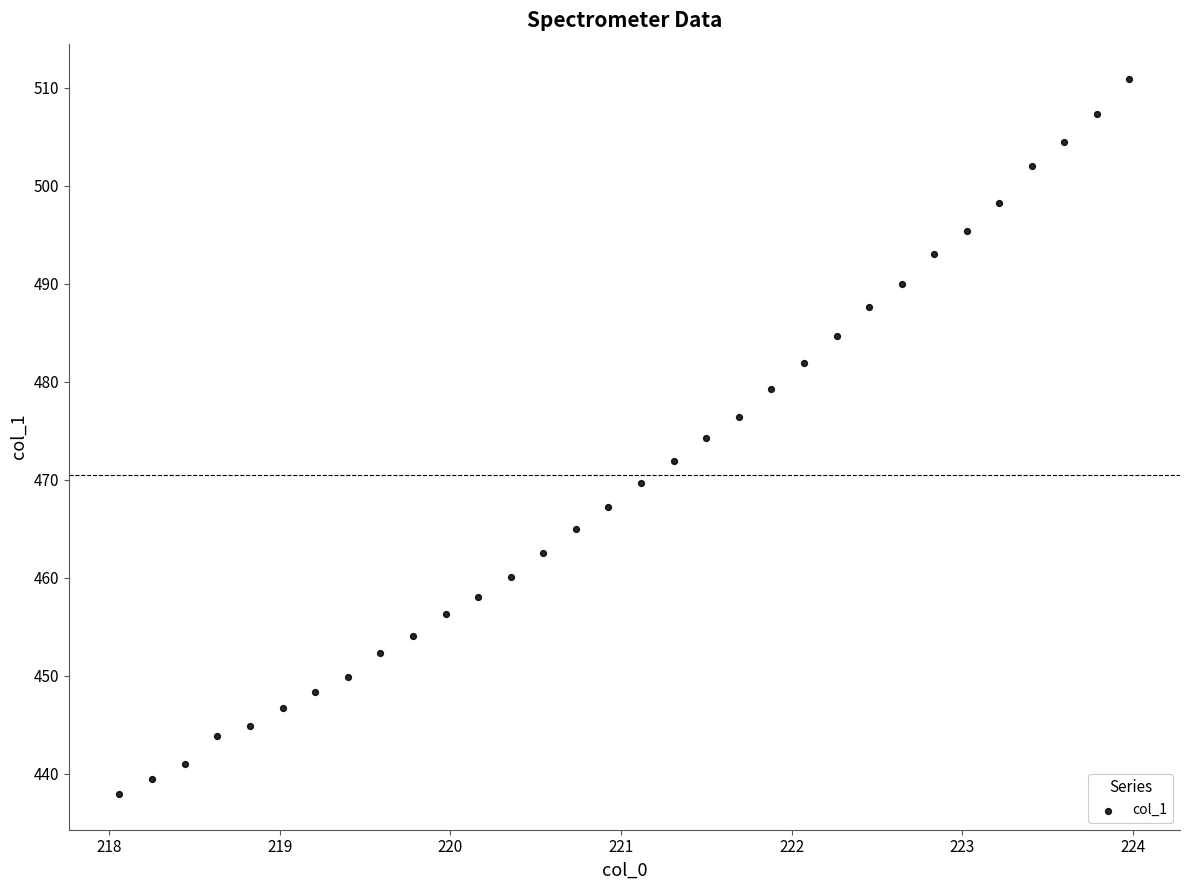

What is the range of X values (max minus min)?

5.9